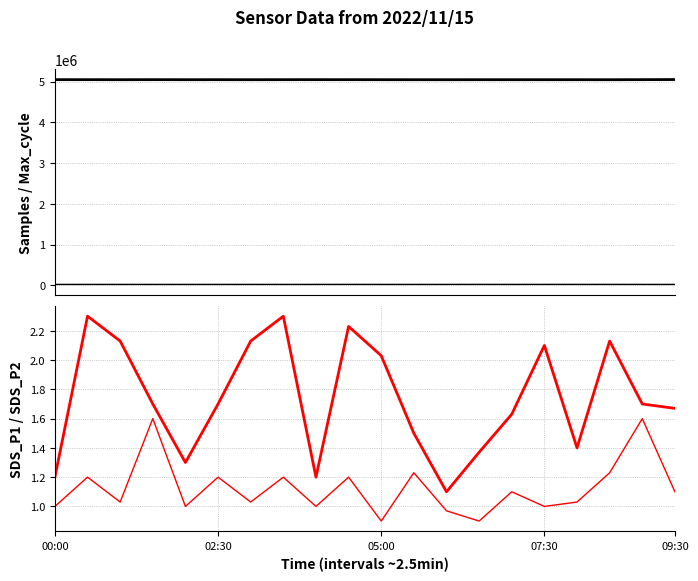

What are all the series names shown in the legend?

Samples, Max_cycle, SDS_P1, SDS_P2